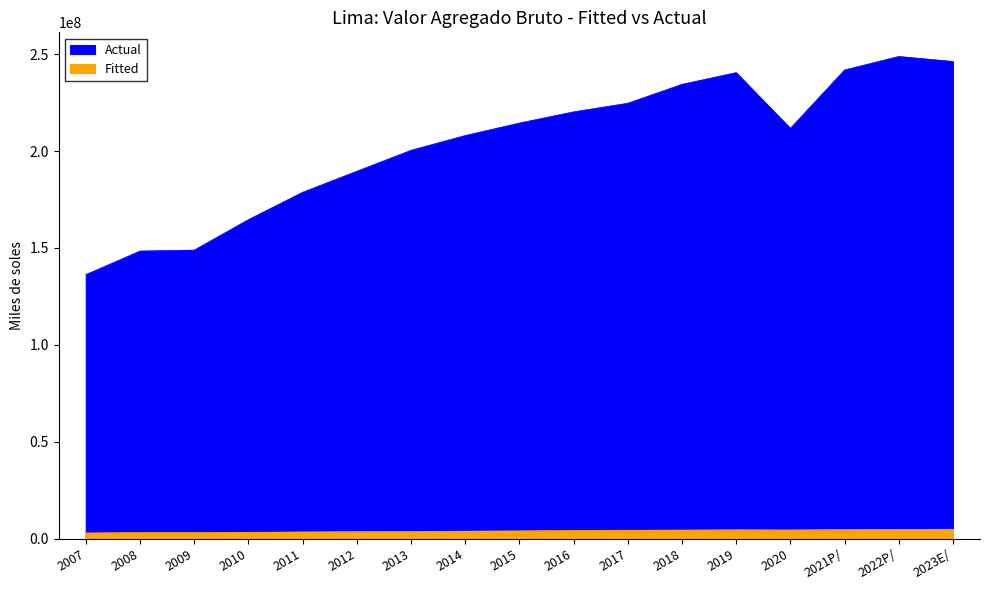

Rank the series by their maximum value, from highest to lowest.

Actual, Fitted